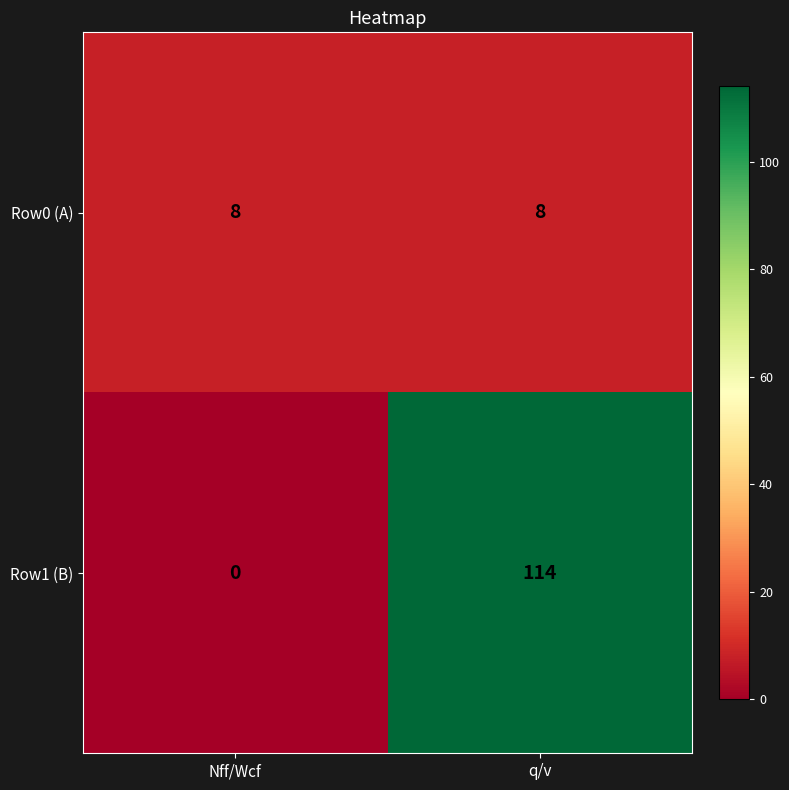

Rank the series by their maximum value, from lowest to highest.

Row0 (A), Row1 (B)